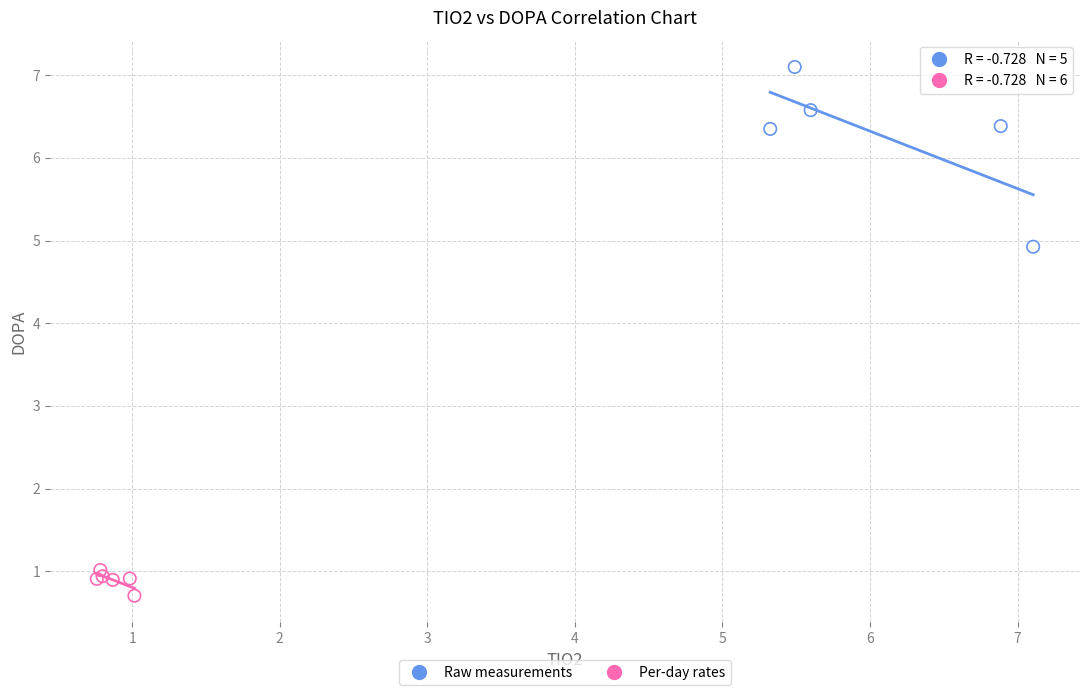

Which series contains the highest Y value?

Raw measurements